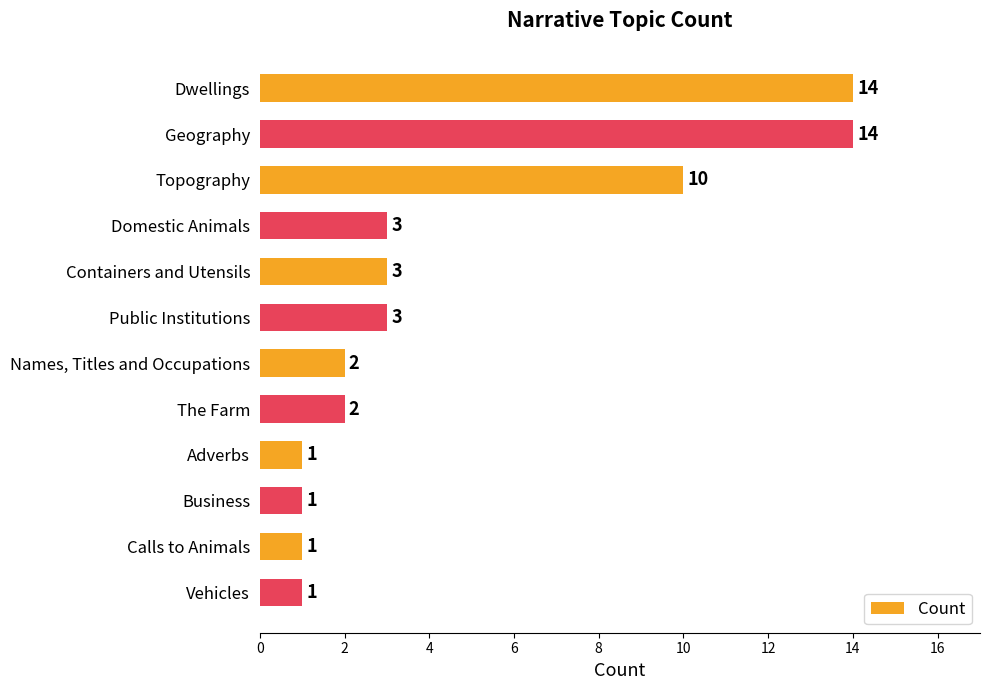

At which label is the value closest to 7?

Topography